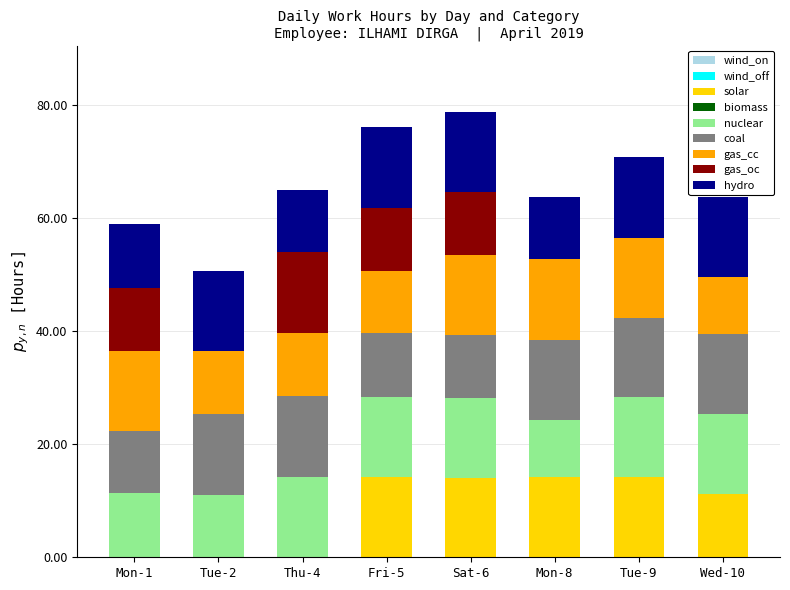

What is the total value across all series at Tue-9?

70.8